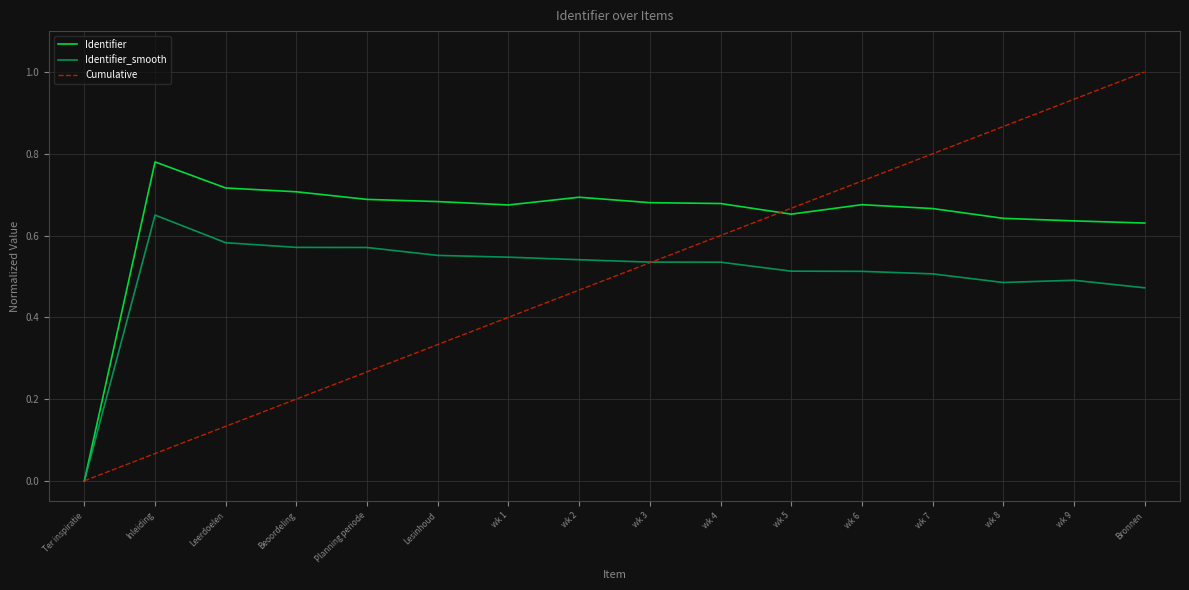

Which label corresponds to the largest value in the chart?

Bronnen